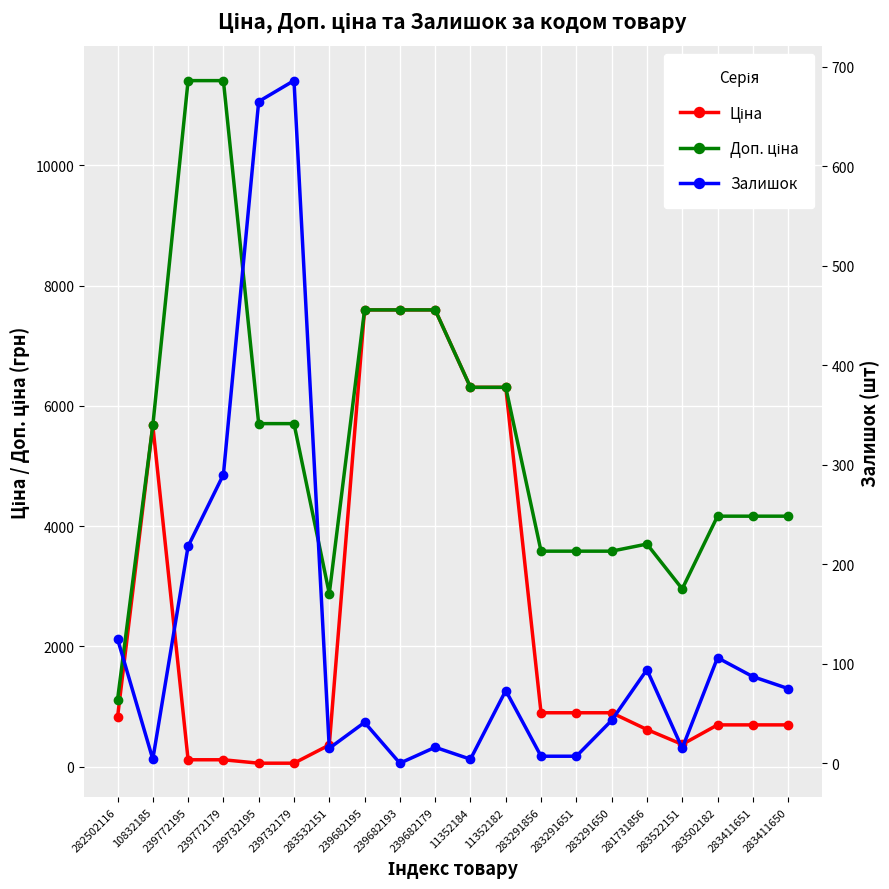

How many lines are shown in the chart?

3